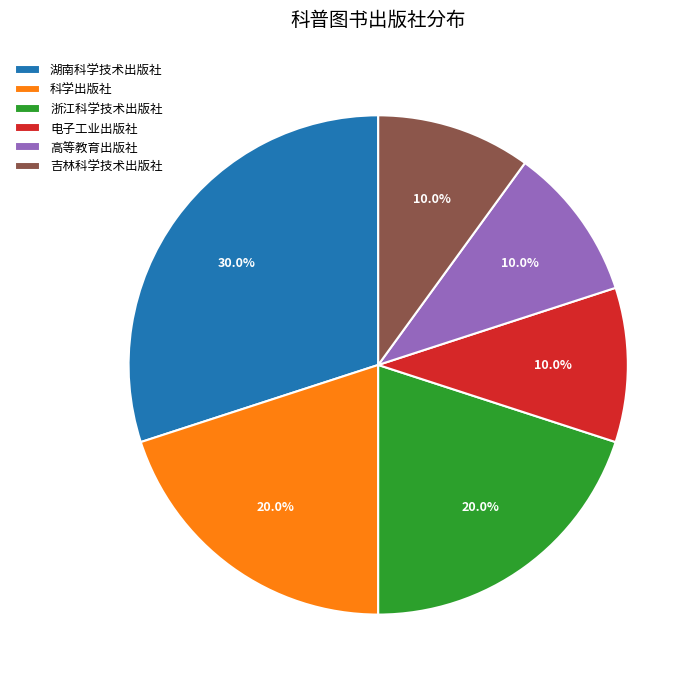

Does 高等教育出版社 represent more than half of the total?

No